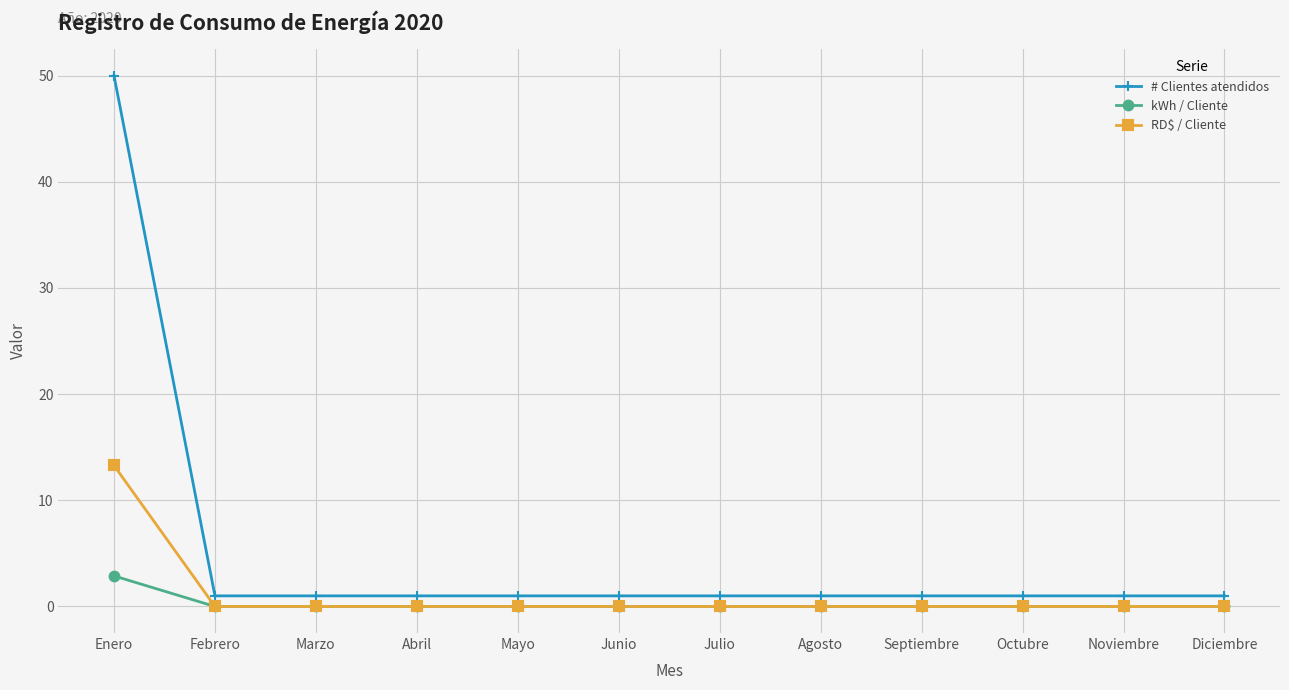

Which series has the widest spread of values?

# Clientes atendidos